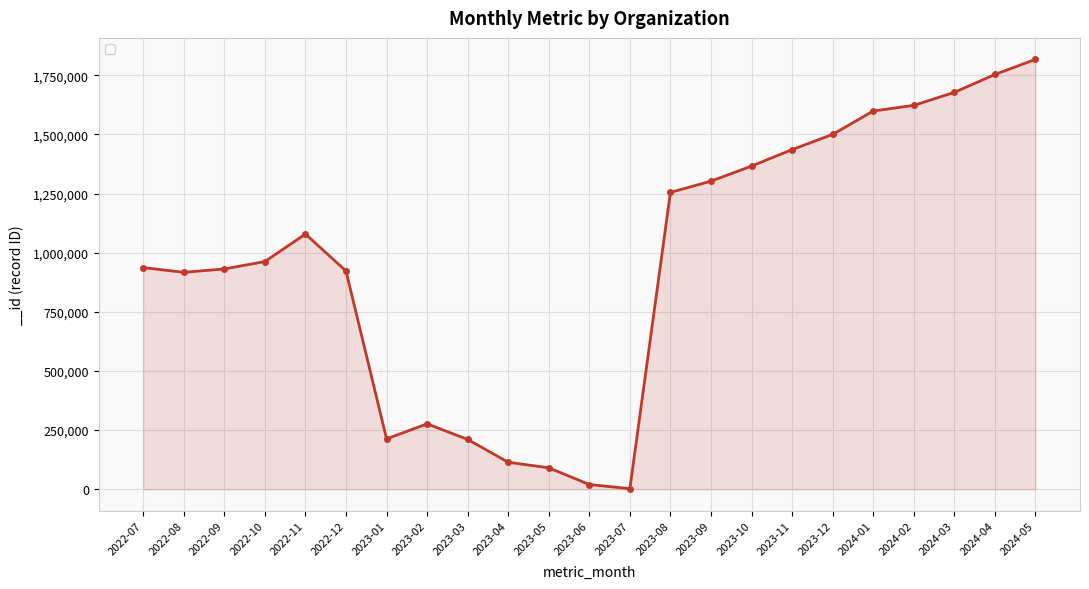

Between 2023-11 and 2023-02, which is larger?

2023-11